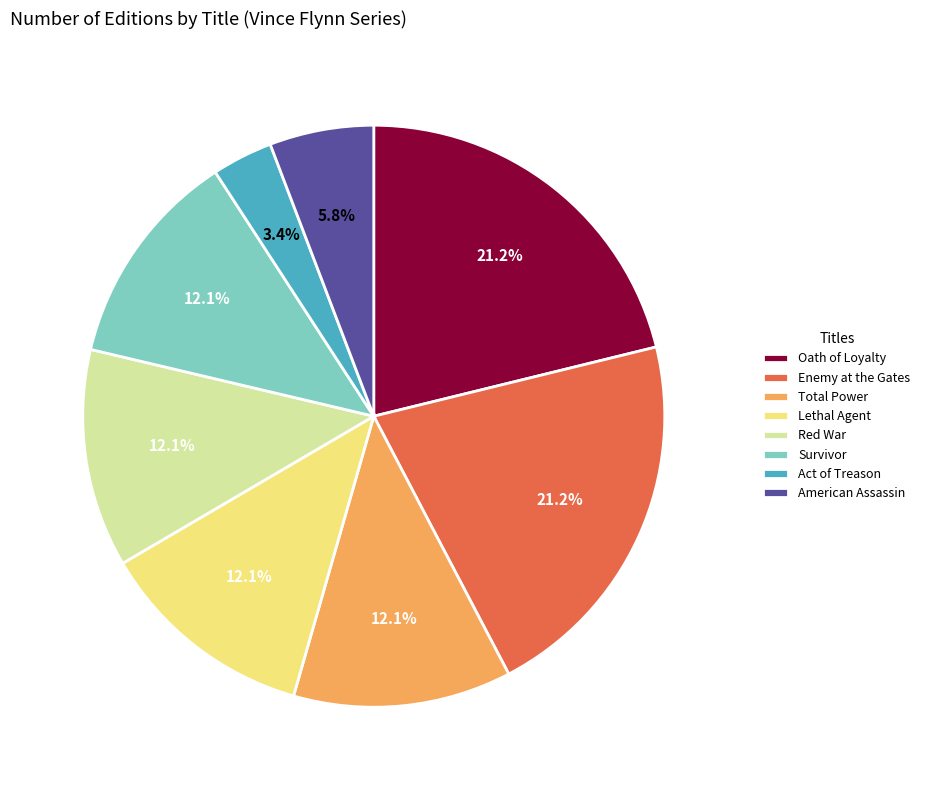

Does American Assassin account for over 50% of the chart?

No